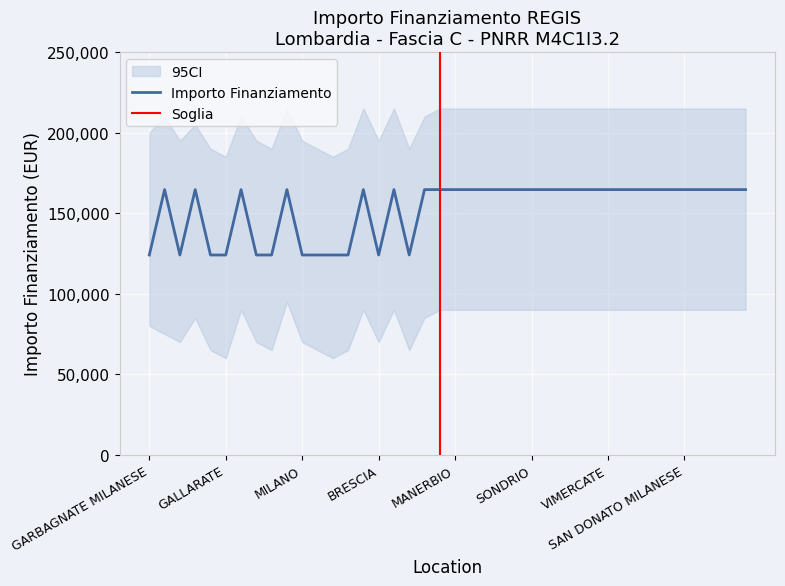

How many lines are shown in the chart?

1